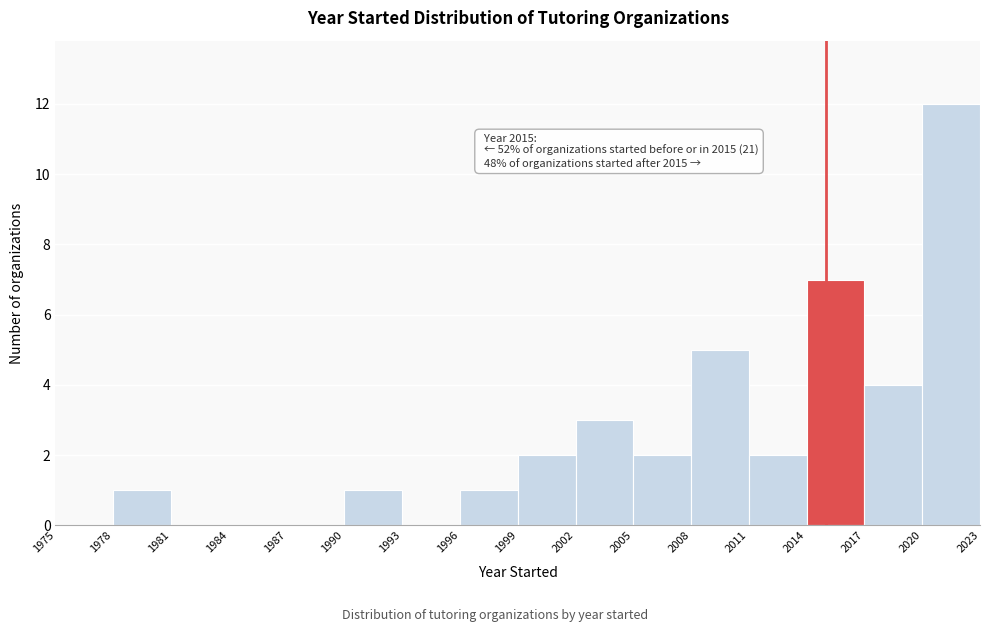

Over which range of the x-axis is the bar tallest?

2020 to 2023